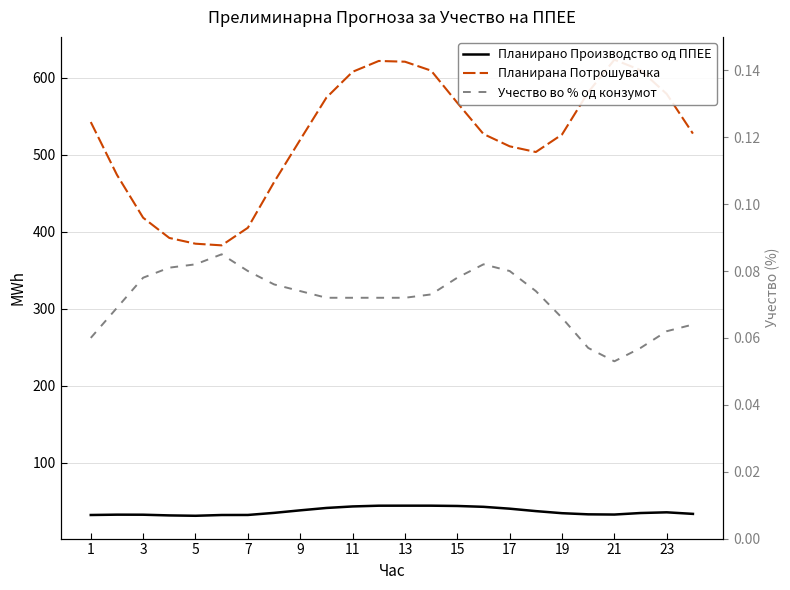

How many distinct data groups are displayed?

3